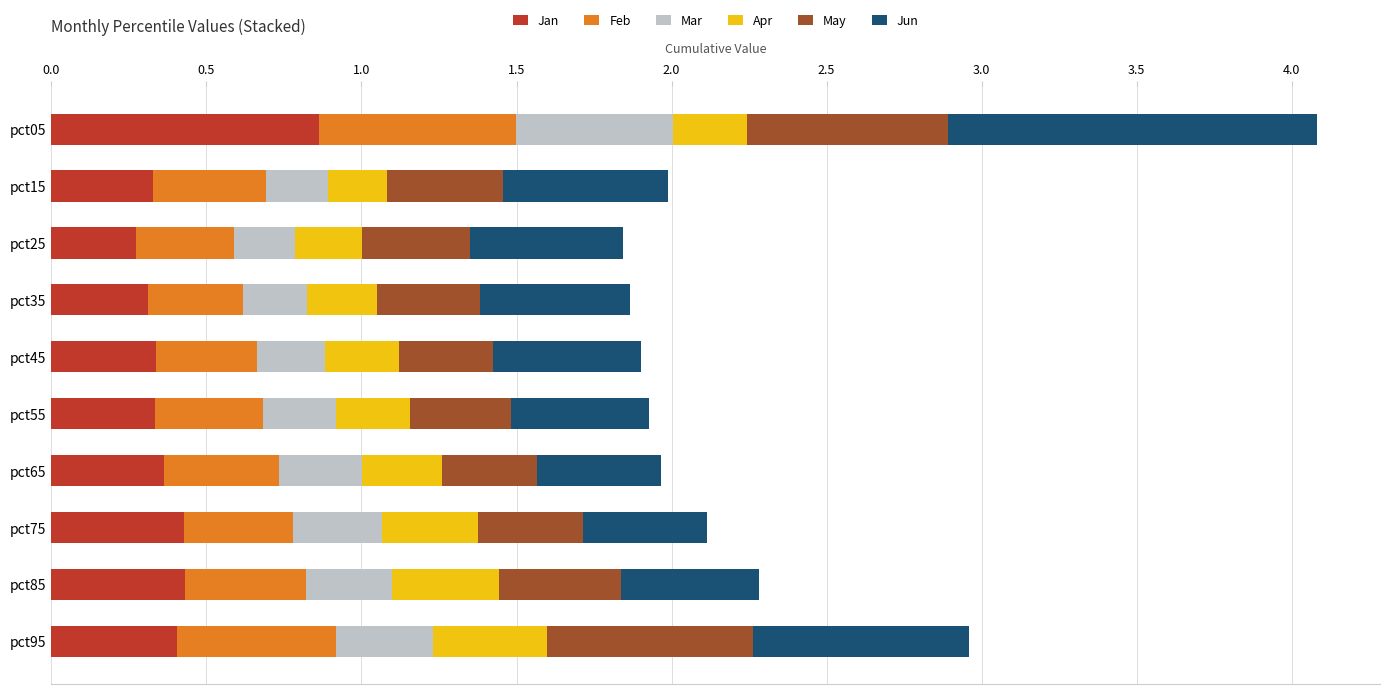

What is the total value across all series at pct45?

1.9